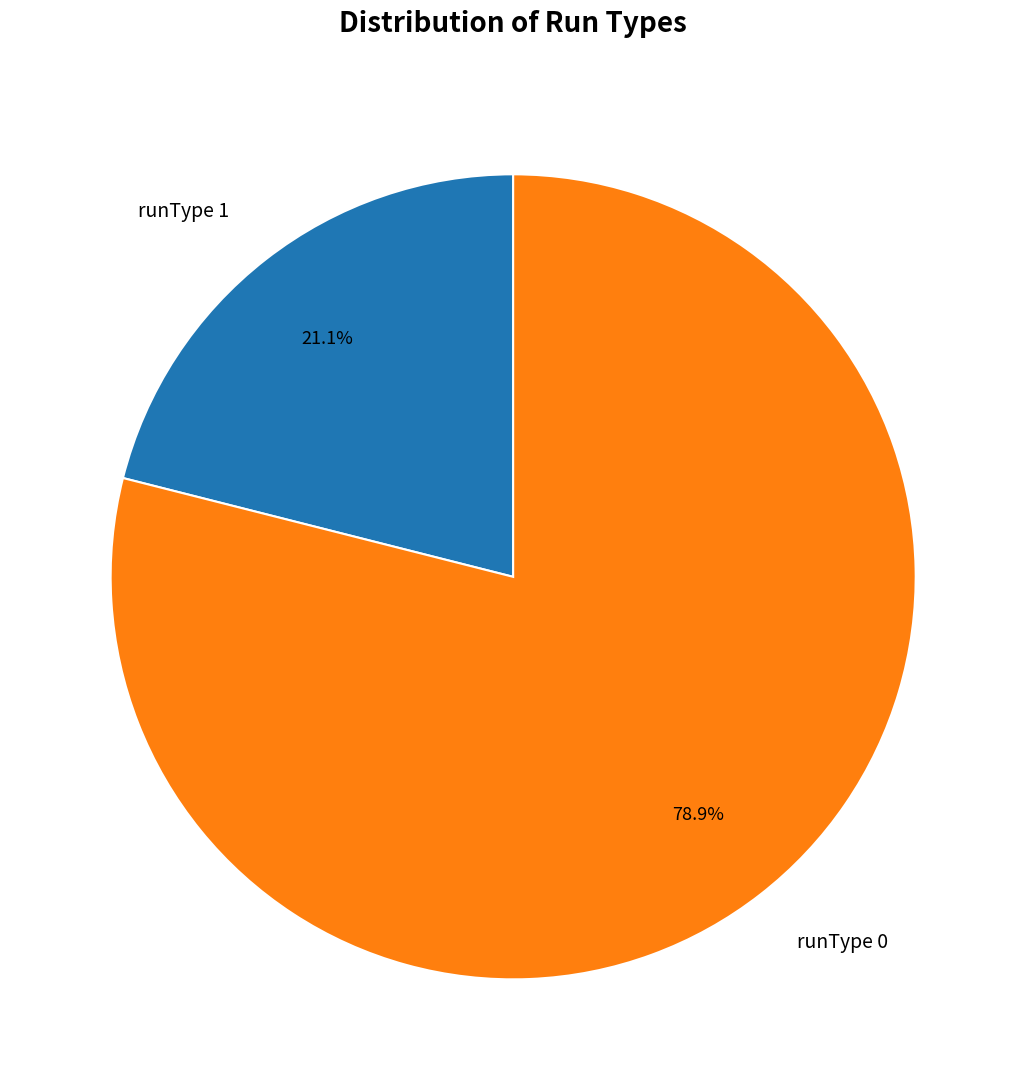

Does runType 1 account for over 50% of the chart?

No